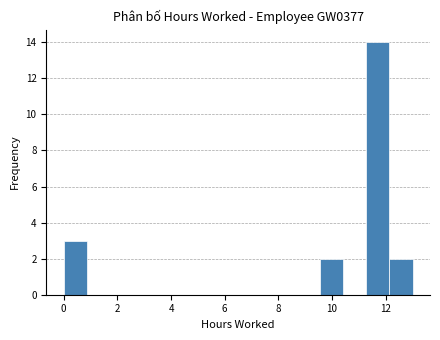

Reading left to right, transcribe this chart: for each bar, give the range it covers on the x-axis and its height. Neither the bar edges nor the heights are printed on the chart, so give them approximately, as read against the axes.

0.0 to 0.8: 3
0.8 to 1.8: 0
1.8 to 2.6: 0
2.6 to 3.4: 0
3.4 to 4.4: 0
4.4 to 5.2: 0
5.2 to 6.0: 0
6.0 to 7.0: 0
7.0 to 7.8: 0
7.8 to 8.6: 0
8.6 to 9.6: 0
9.6 to 10.4: 2
10.4 to 11.2: 0
11.2 to 12.2: 14
12.2 to 13.0: 2